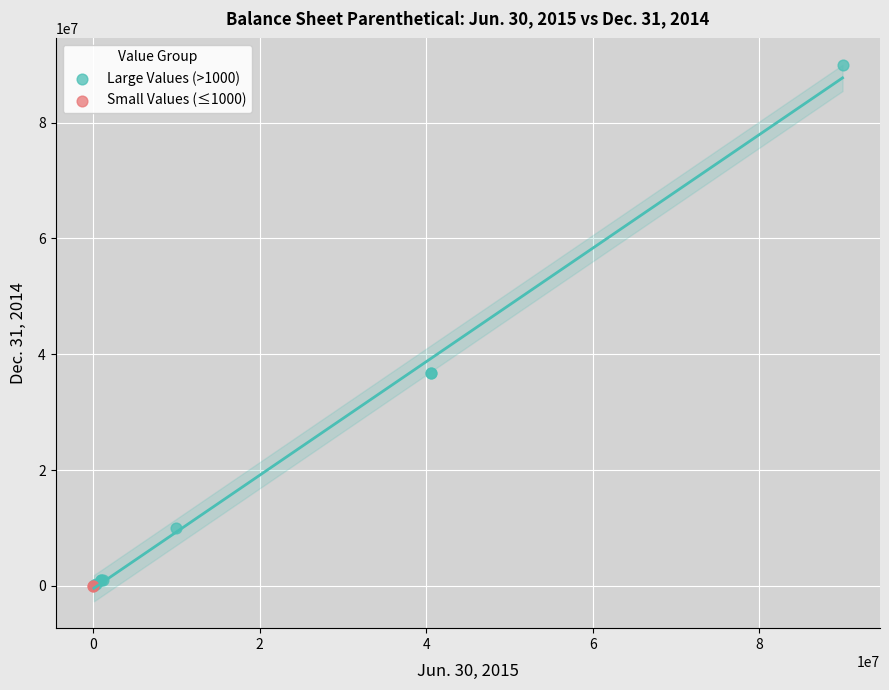

What are all the series names shown in the legend?

Large Values (>1000), Small Values (≤1000)